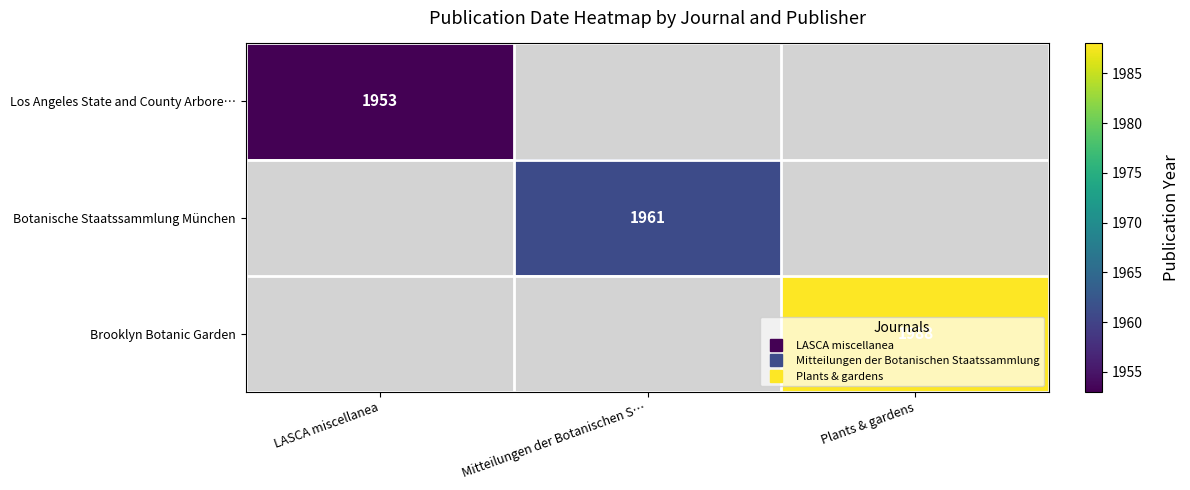

The Brooklyn Botanic Garden series shows 0 at Mitteilungen der Botanischen S…. True or false?

True